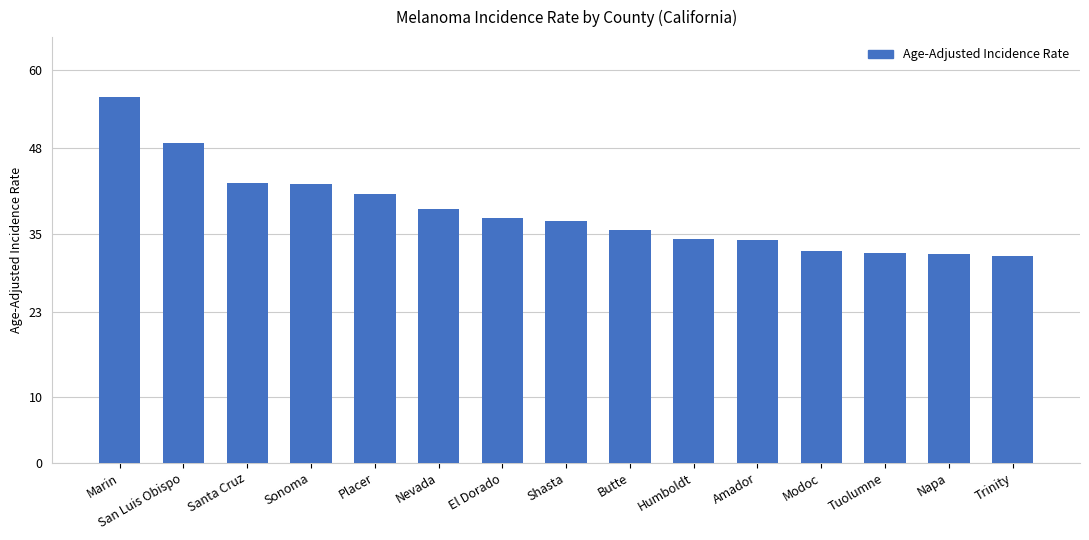

The chart shows a value of 62.2 at El Dorado. True or false?

False